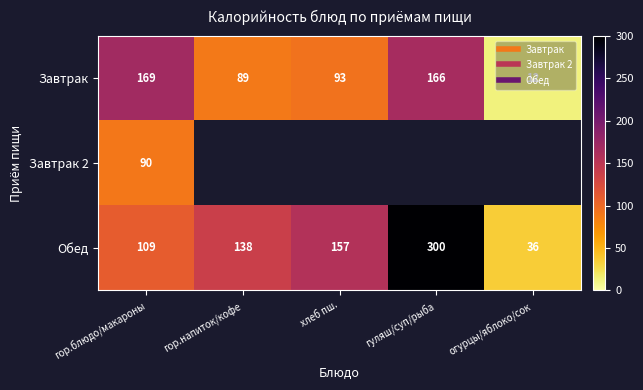

True or false: Завтрак 2 has a value of 30.7 at гор.блюдо/макароны.

False